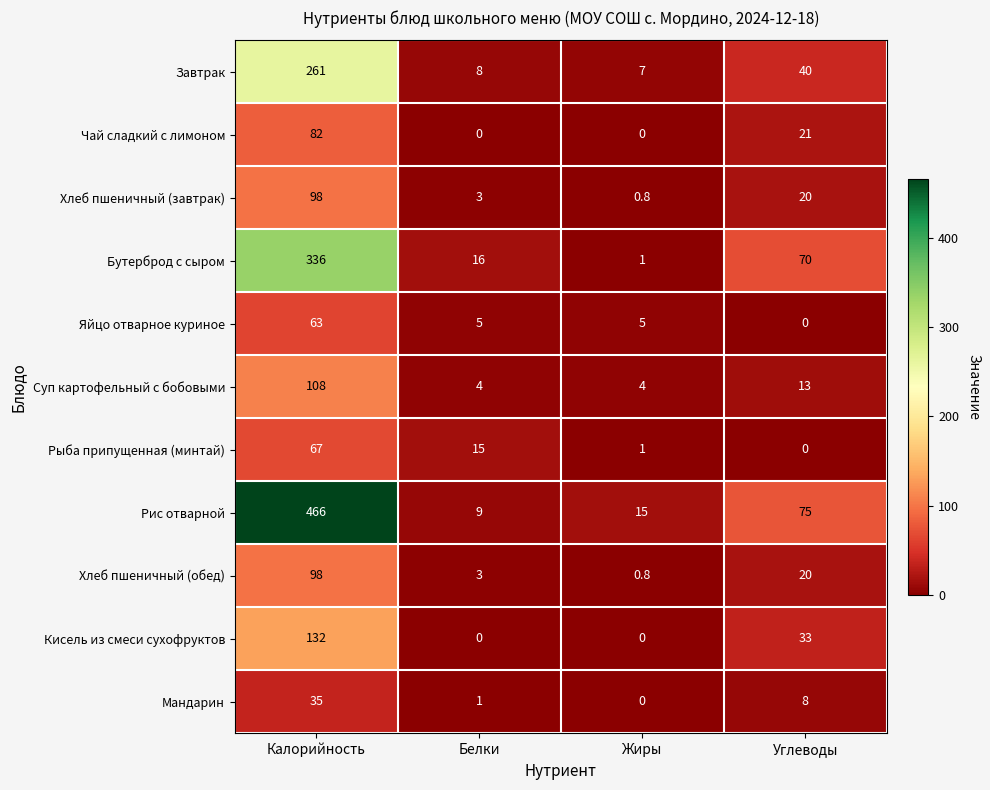

The Чай сладкий с лимоном series shows -27.0 at Белки. True or false?

False